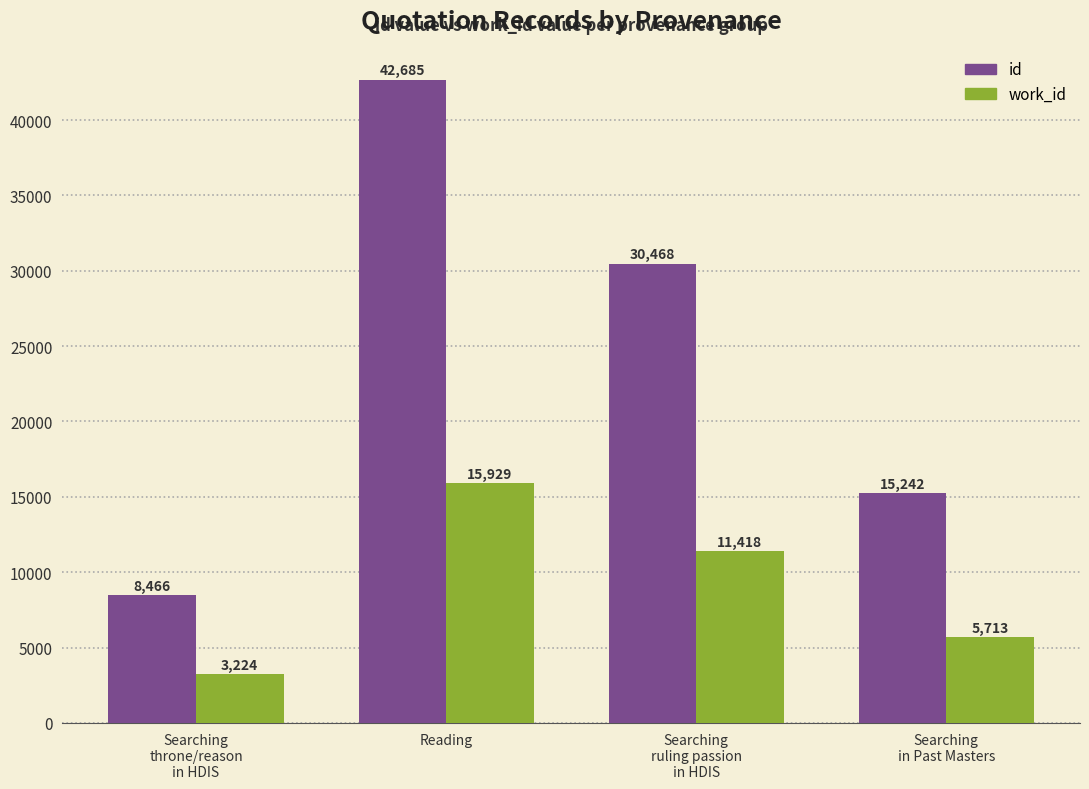

What is the value of the work_id bar at the 3rd from the left?

11418